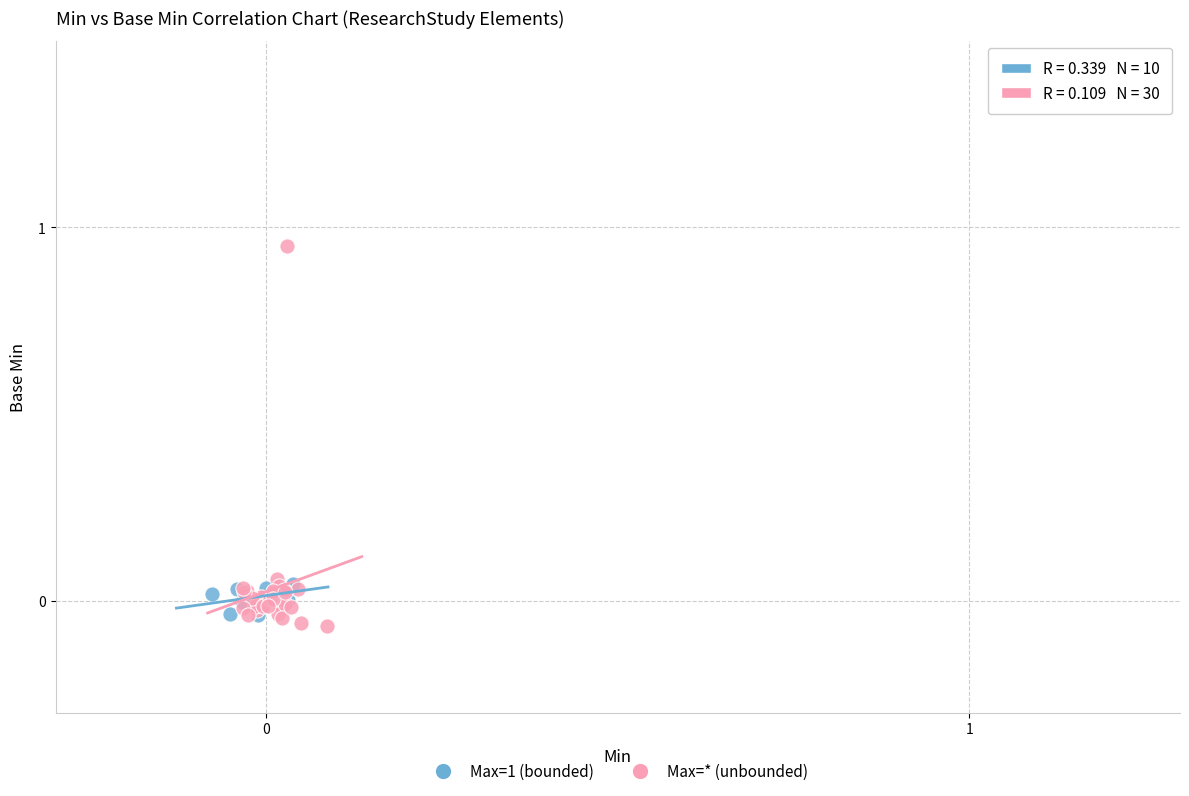

Which series has the widest spread of Y values?

Max=* (unbounded)